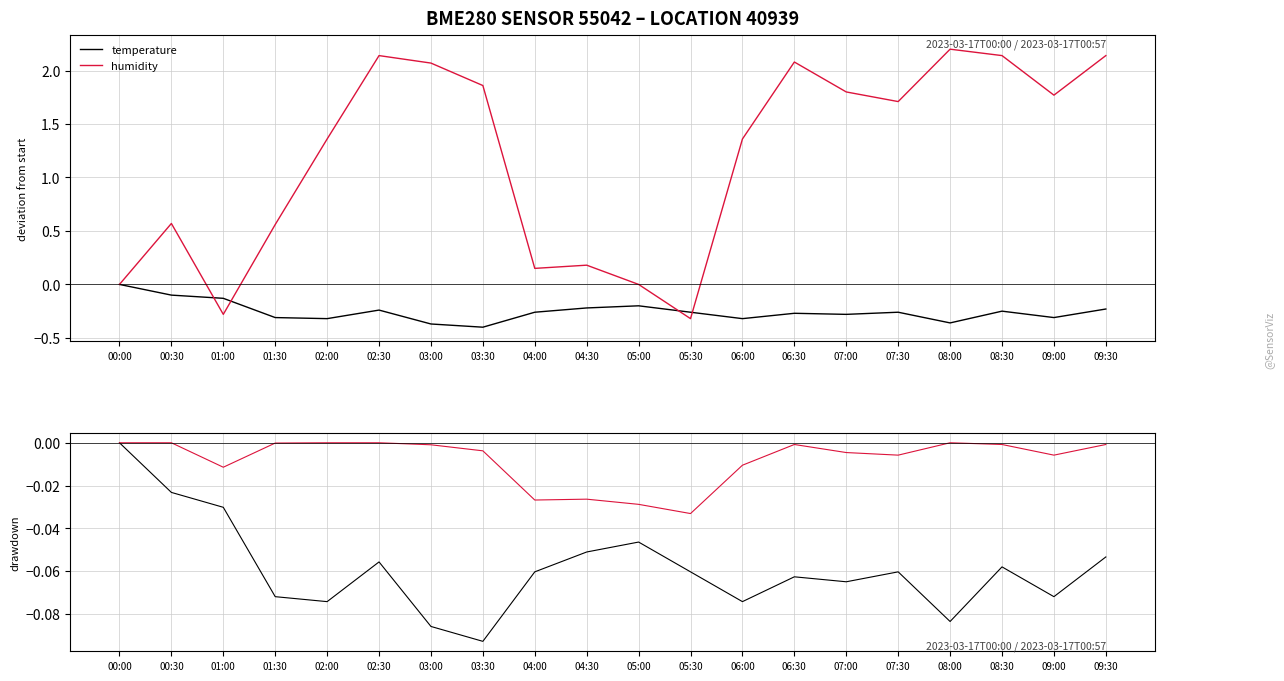

What is the difference between the maximum and minimum values in the temperature series?

0.1